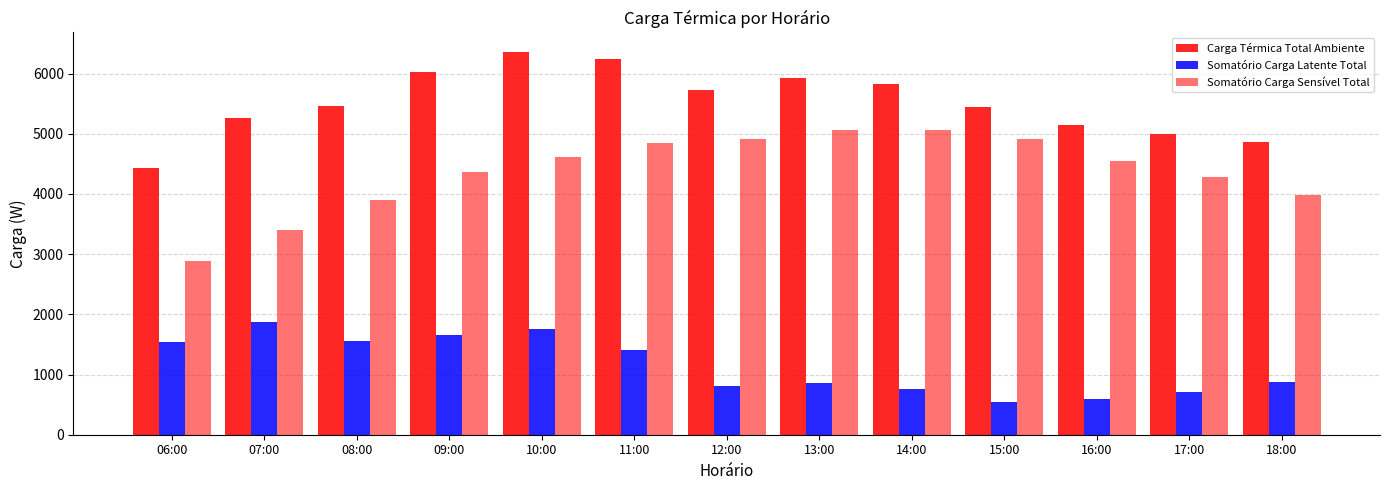

How many distinct data groups are displayed?

3